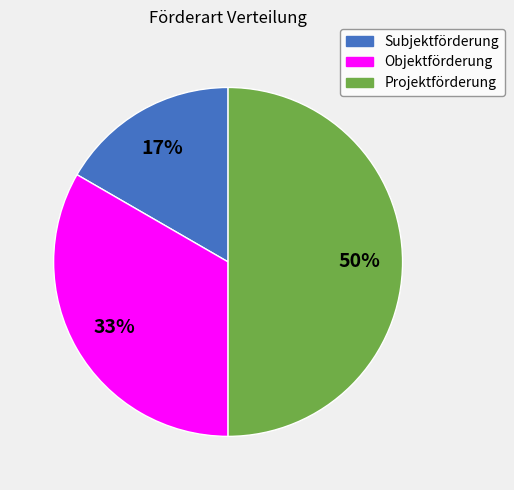

What percentage is the Subjektförderung slice, to the nearest percent?

17%